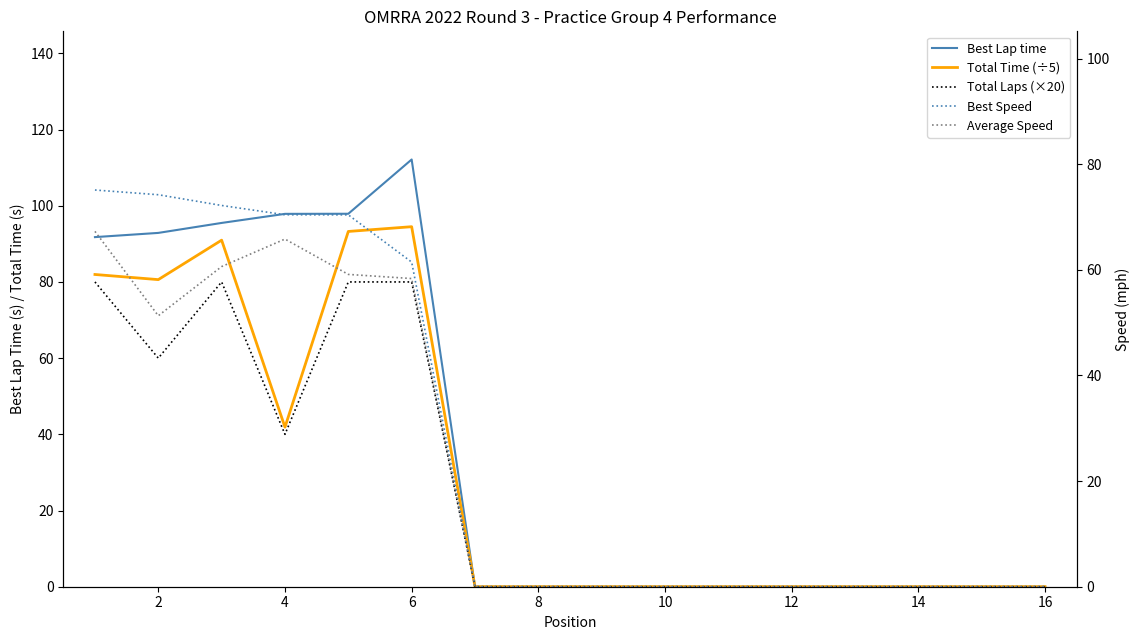

Which has a higher value, 6 or 12?

6